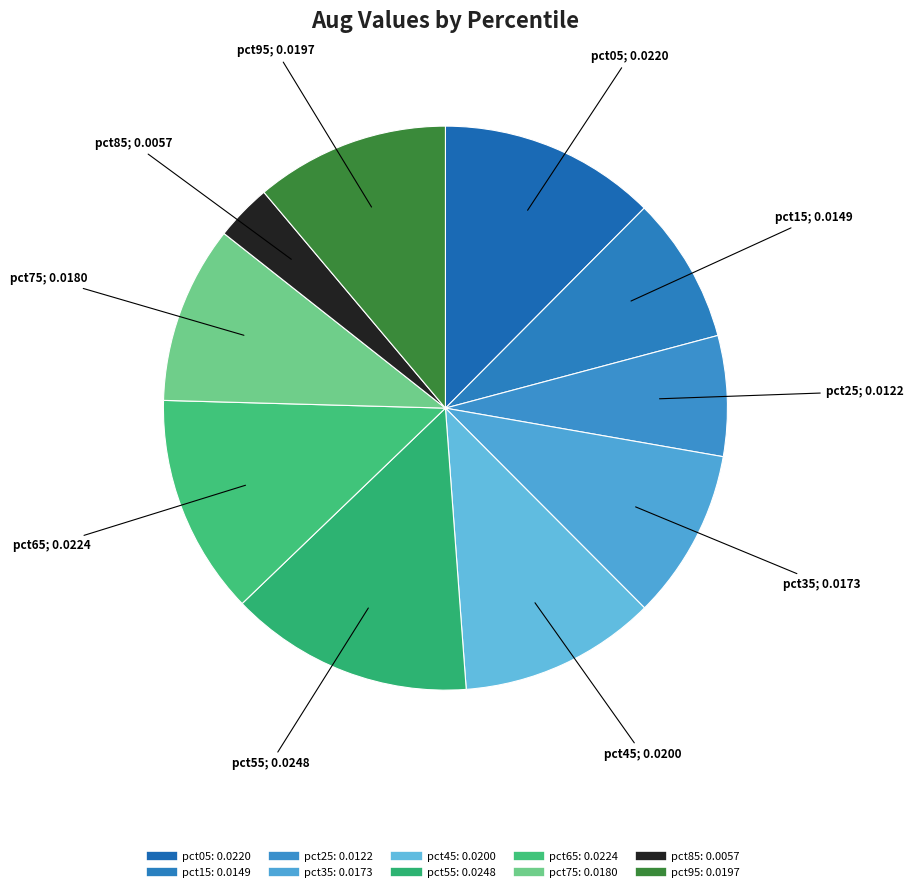

Count the number of slices in the pie.

10